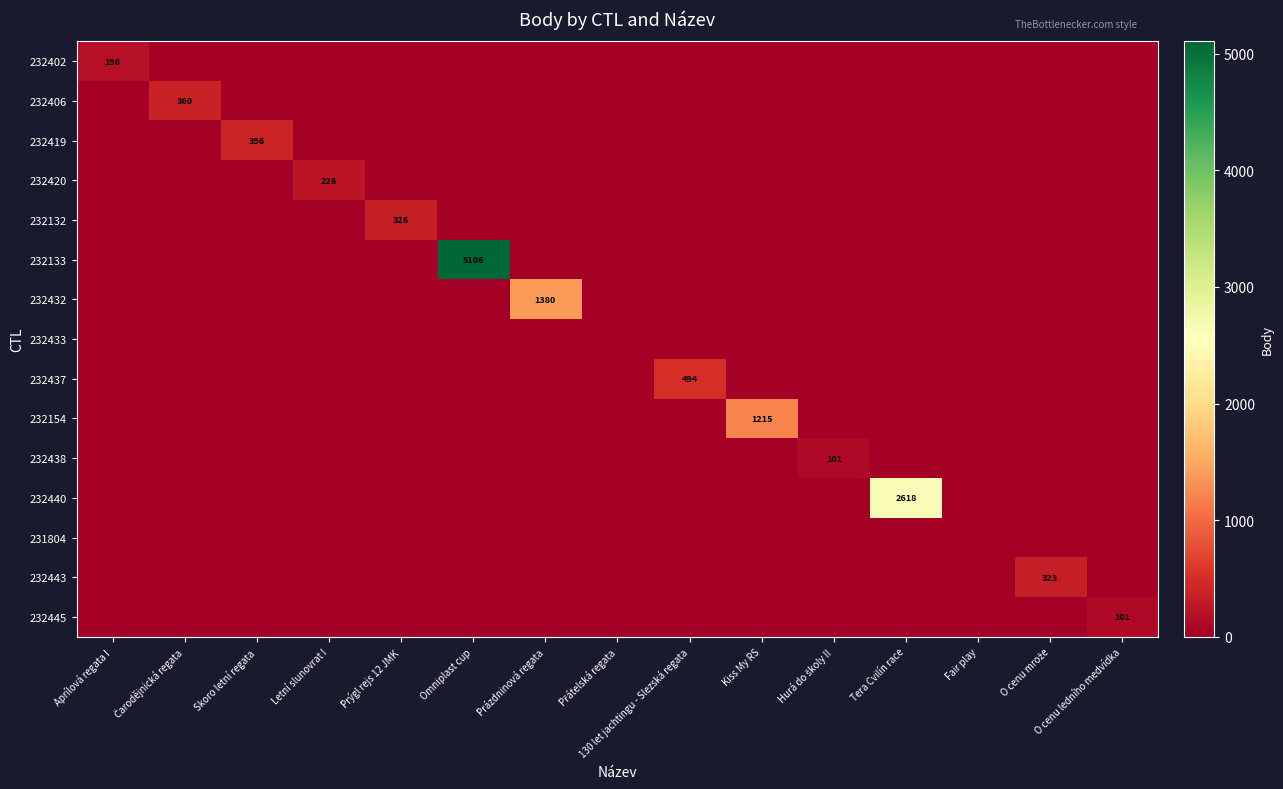

The value of 232438 at Aprílová regata I is 0. True or false?

True